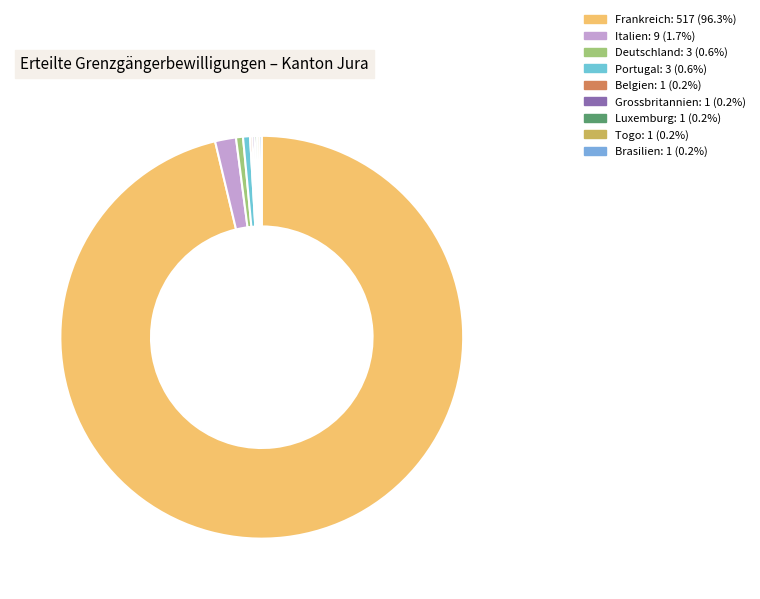

What is the majority slice?

Frankreich